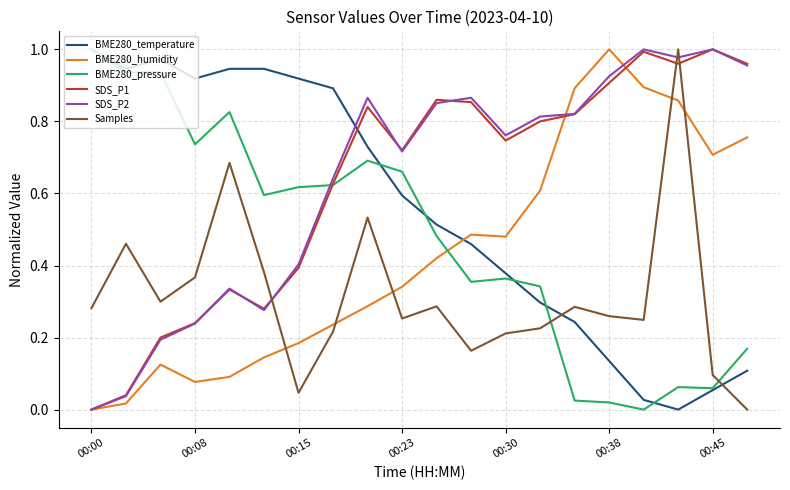

After their last crossing, which series has the higher values: SDS_P1 or Samples?

SDS_P1